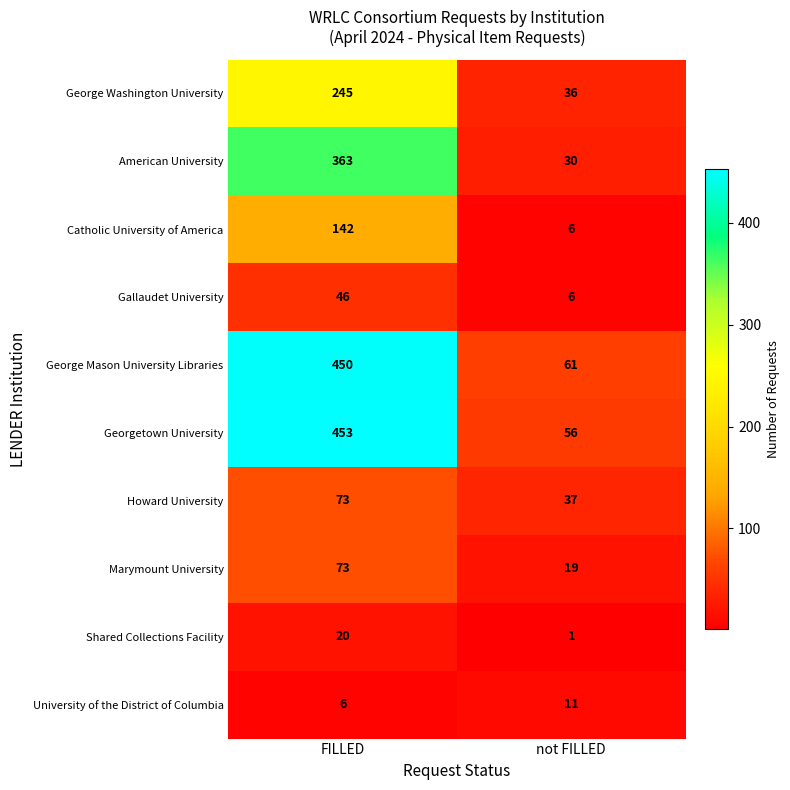

True or false: Catholic University of America has a value of 6 at not FILLED.

True